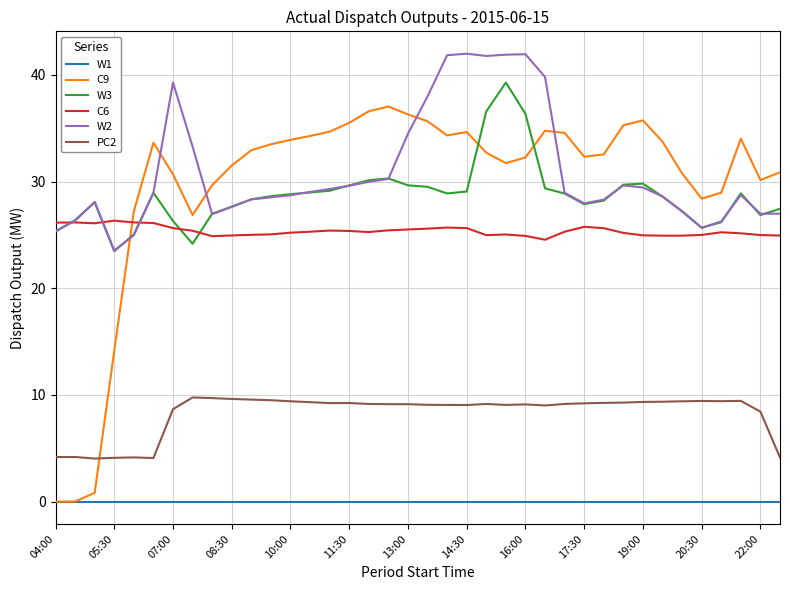

True or false: W1 and W3 intersect in this chart.

False